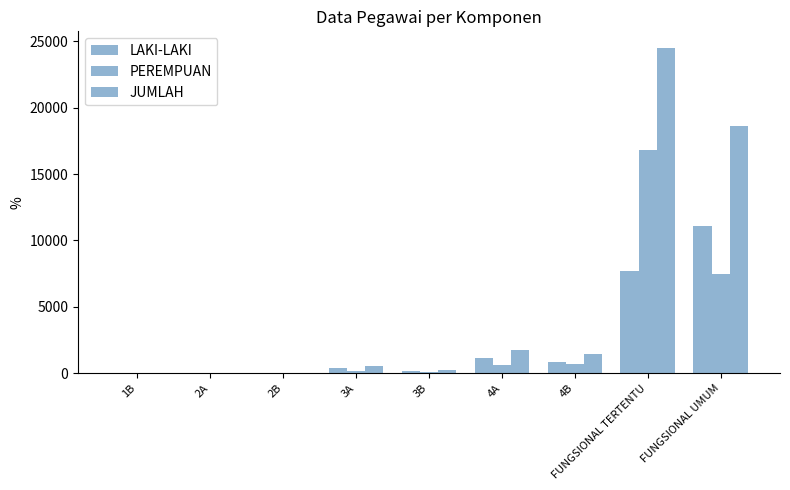

Rank the series at 1B from highest to lowest value.

LAKI-LAKI, JUMLAH, PEREMPUAN